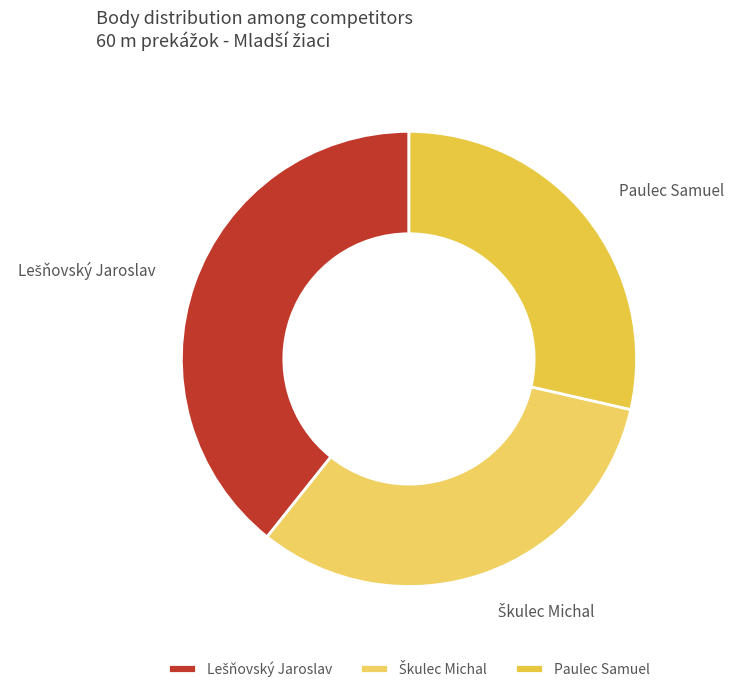

What is the smallest slice in the pie chart?

Paulec Samuel